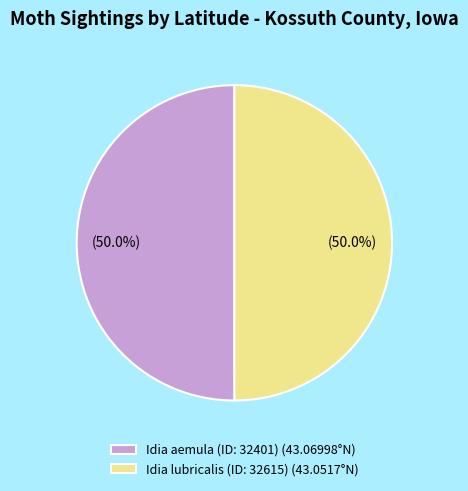

To the nearest percent, what is the average slice percentage?

50%